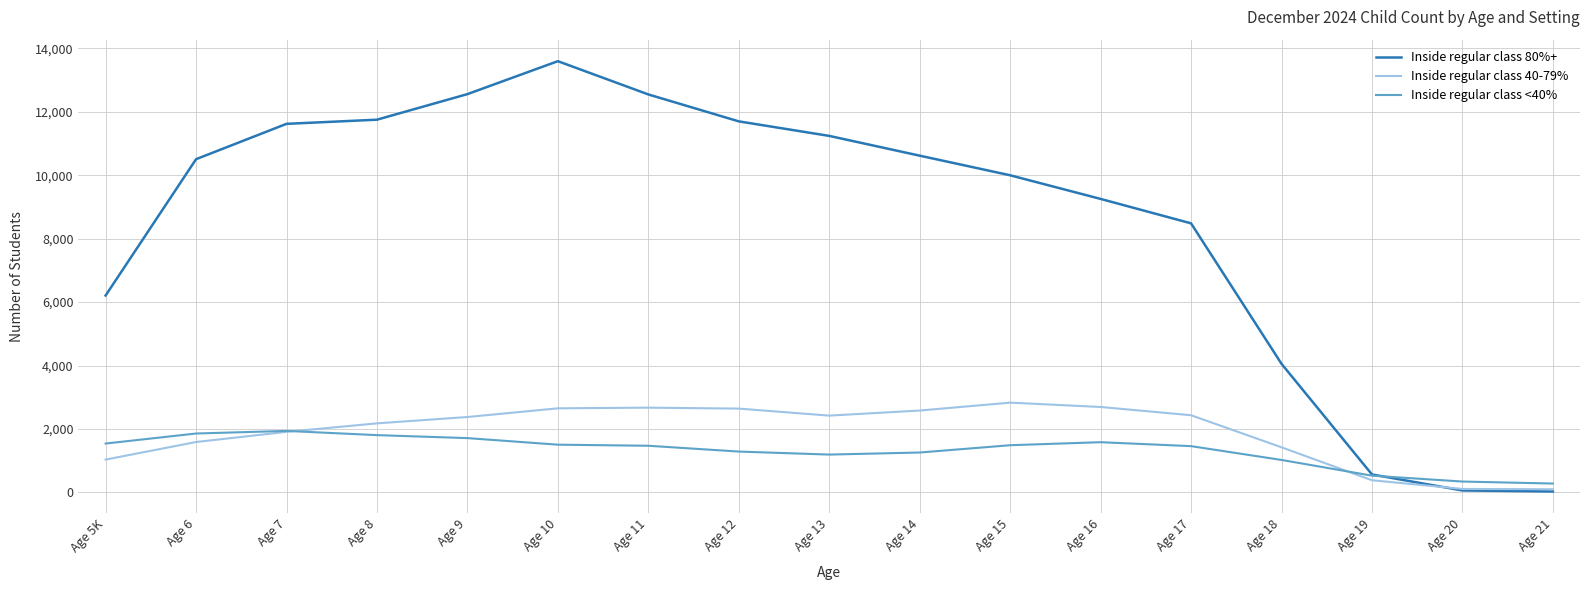

What is the sum of all Inside regular class <40% values?

22309